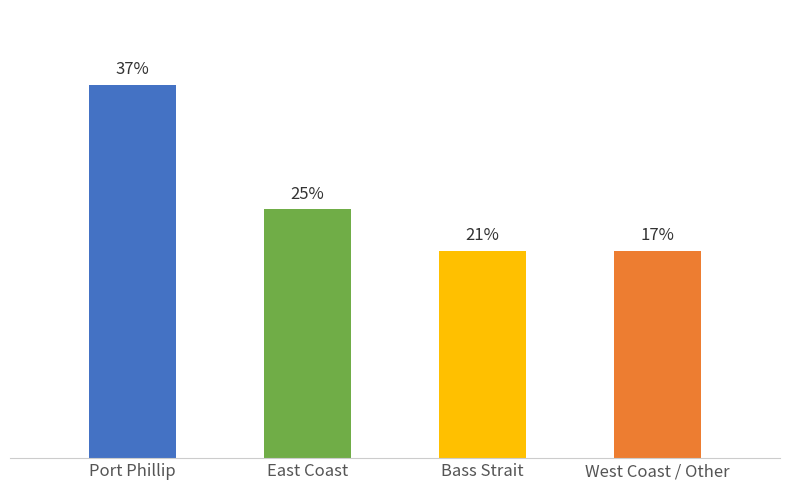

Are the bars horizontal?

No